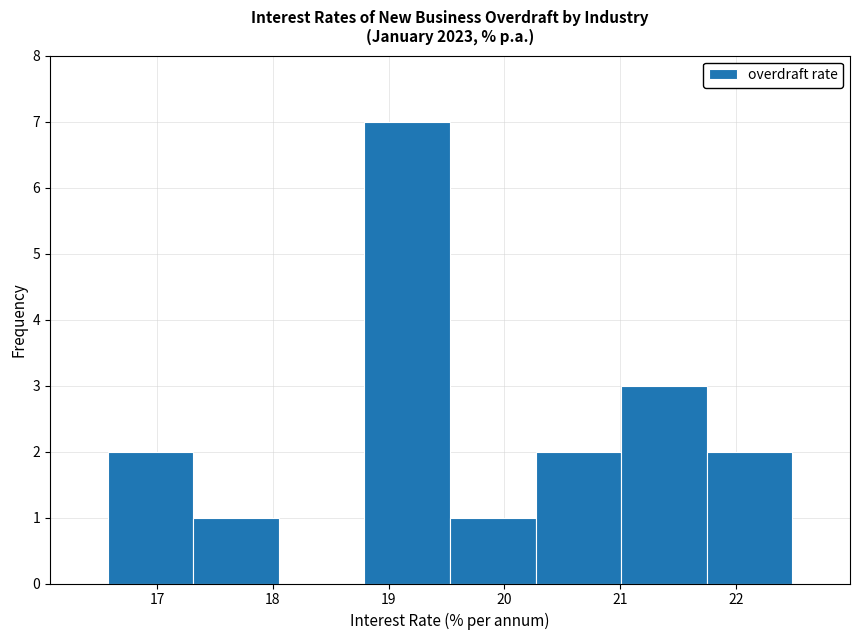

Over which range of the x-axis is the bar tallest?

18.8 to 19.5